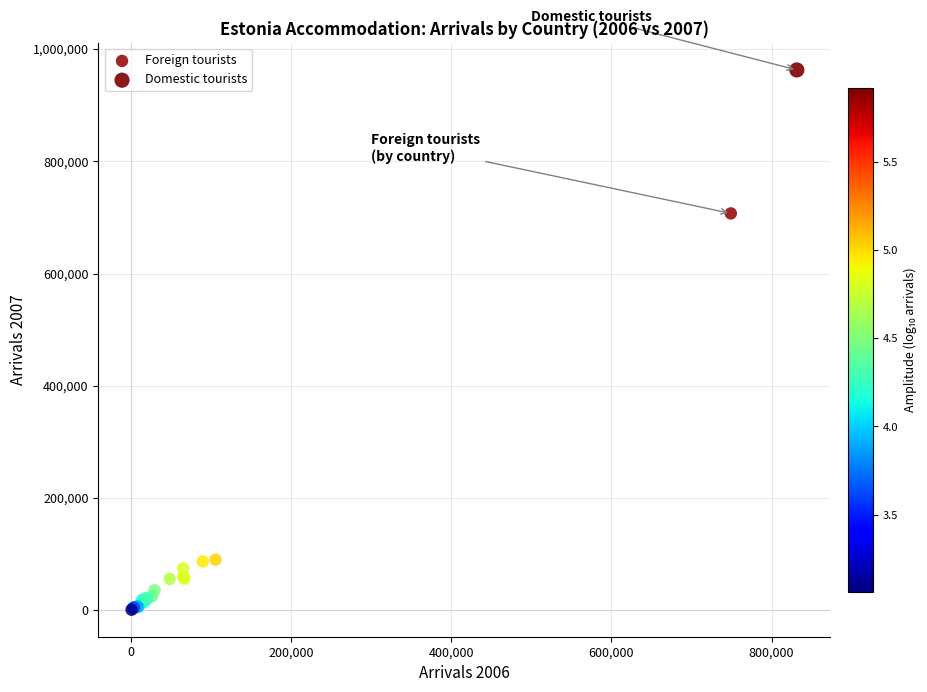

What are all the series names shown in the legend?

Foreign tourists, Domestic tourists